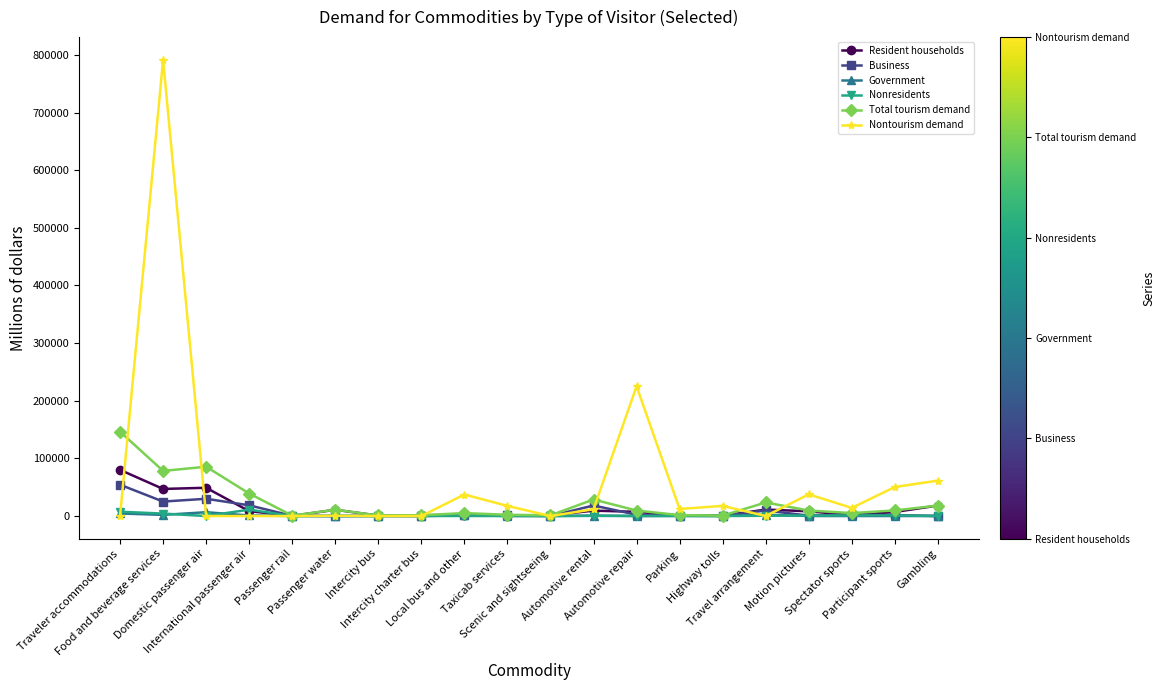

What is the maximum value shown in the chart?

791318